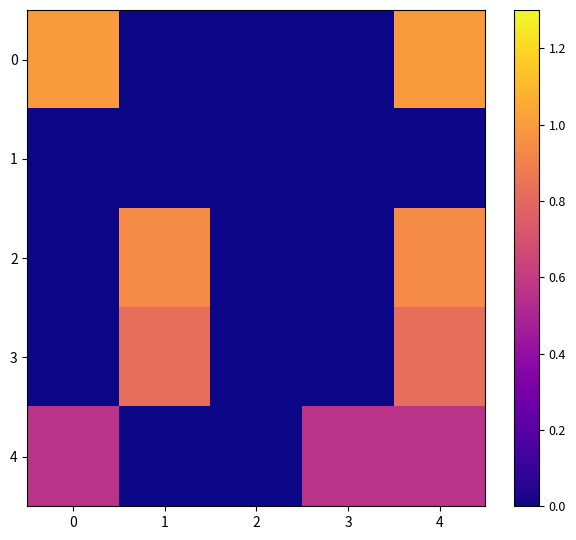

Reading left to right, extract all data points from this chart.

0: 0=1.0	1=0.0	2=0.0	3=0.0	4=1.0
1: 0=0.0	1=0.0	2=0.0	3=0.0	4=0.0
2: 0=0.0	1=0.9	2=0.0	3=0.0	4=0.9
3: 0=0.0	1=0.8	2=0.0	3=0.0	4=0.8
4: 0=0.6	1=0.0	2=0.0	3=0.6	4=0.6